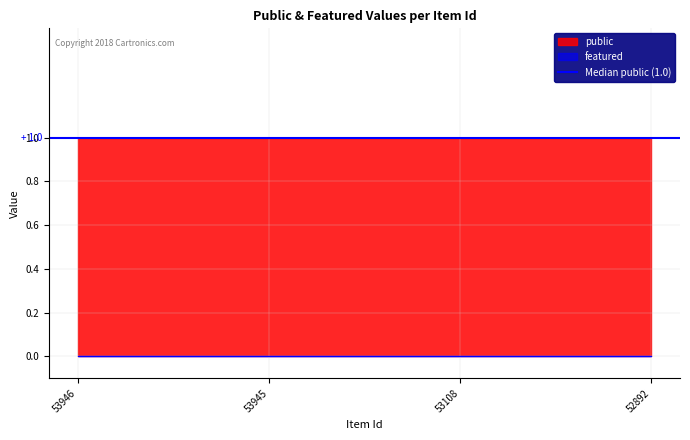

Which has a higher value, 53946 or 53945?

53946